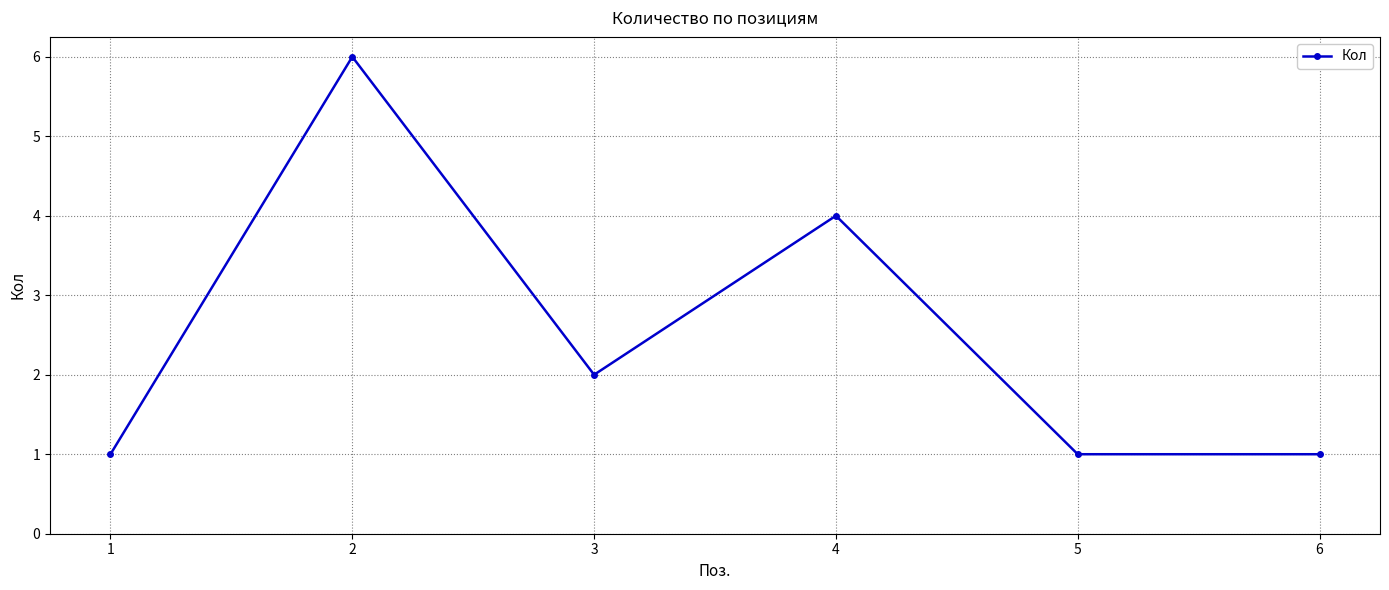

Reading left to right, list all the values displayed in this chart.

1	6	2	4	1	1